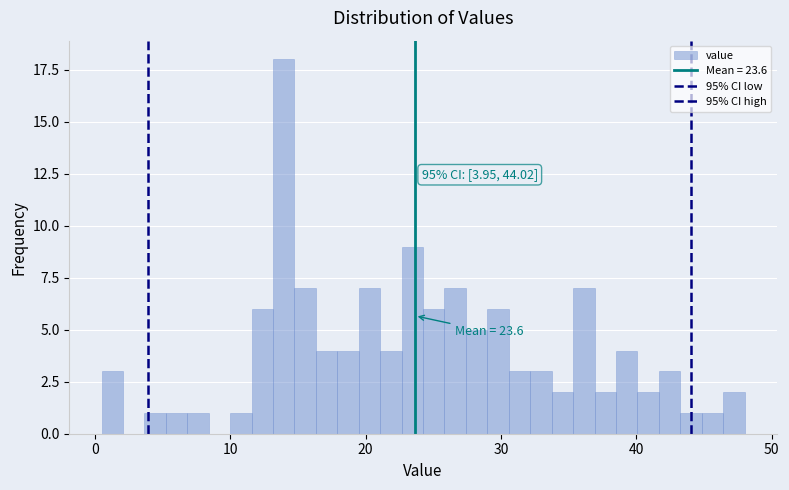

Read against the x-axis, roughly where is the centre of the tallest bar?

14